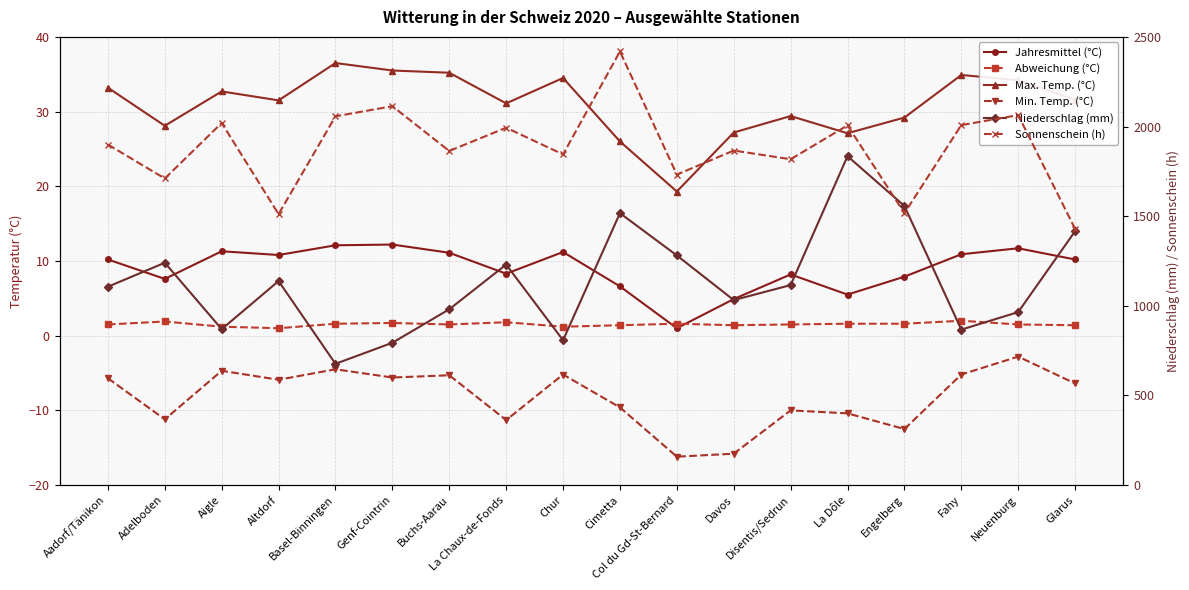

Reading right to left, transcribe all the data shown in this chart.

Jahresmittel (°C): Glarus=10.2	Neuenburg=11.7	Fahy=10.9	Engelberg=7.9	La Dôle=5.5	Disentis/Sedrun=8.2	Davos=4.9	Col du Gd-St-Bernard=1.0	Cimetta=6.6	Chur=11.2	La Chaux-de-Fonds=8.3	Buchs-Aarau=11.1	Genf-Cointrin=12.2	Basel-Binningen=12.1	Altdorf=10.8	Aigle=11.3	Adelboden=7.6	Aadorf/Tänikon=10.2
Abweichung (°C): Glarus=1.4	Neuenburg=1.5	Fahy=2.0	Engelberg=1.6	La Dôle=1.6	Disentis/Sedrun=1.5	Davos=1.4	Col du Gd-St-Bernard=1.6	Cimetta=1.4	Chur=1.2	La Chaux-de-Fonds=1.8	Buchs-Aarau=1.5	Genf-Cointrin=1.7	Basel-Binningen=1.6	Altdorf=1.0	Aigle=1.2	Adelboden=1.9	Aadorf/Tänikon=1.5
Max. Temp. (°C): Glarus=31.6	Neuenburg=34.2	Fahy=34.9	Engelberg=29.2	La Dôle=27.1	Disentis/Sedrun=29.4	Davos=27.2	Col du Gd-St-Bernard=19.3	Cimetta=26.0	Chur=34.5	La Chaux-de-Fonds=31.1	Buchs-Aarau=35.2	Genf-Cointrin=35.5	Basel-Binningen=36.5	Altdorf=31.5	Aigle=32.7	Adelboden=28.1	Aadorf/Tänikon=33.2
Min. Temp. (°C): Glarus=-6.4	Neuenburg=-2.8	Fahy=-5.2	Engelberg=-12.5	La Dôle=-10.4	Disentis/Sedrun=-10.0	Davos=-15.8	Col du Gd-St-Bernard=-16.2	Cimetta=-9.6	Chur=-5.2	La Chaux-de-Fonds=-11.3	Buchs-Aarau=-5.3	Genf-Cointrin=-5.6	Basel-Binningen=-4.5	Altdorf=-5.9	Aigle=-4.7	Adelboden=-11.2	Aadorf/Tänikon=-5.7
Niederschlag (mm): Glarus=1416.1	Neuenburg=964.9	Fahy=867.1	Engelberg=1556.8	La Dôle=1834.6	Disentis/Sedrun=1115.5	Davos=1031.9	Col du Gd-St-Bernard=1280.9	Cimetta=1516.8	Chur=807.9	La Chaux-de-Fonds=1230.0	Buchs-Aarau=980.6	Genf-Cointrin=793.8	Basel-Binningen=676.4	Altdorf=1138.0	Aigle=869.7	Adelboden=1240.2	Aadorf/Tänikon=1106.4
Sonnenschein (h): Glarus=1429.2	Neuenburg=2063.6	Fahy=2007.9	Engelberg=1516.5	La Dôle=2006.4	Disentis/Sedrun=1817.6	Davos=1866.0	Col du Gd-St-Bernard=1731.9	Cimetta=2418.6	Chur=1844.4	La Chaux-de-Fonds=1993.4	Buchs-Aarau=1863.6	Genf-Cointrin=2113.3	Basel-Binningen=2056.9	Altdorf=1511.4	Aigle=2019.7	Adelboden=1710.1	Aadorf/Tänikon=1899.6